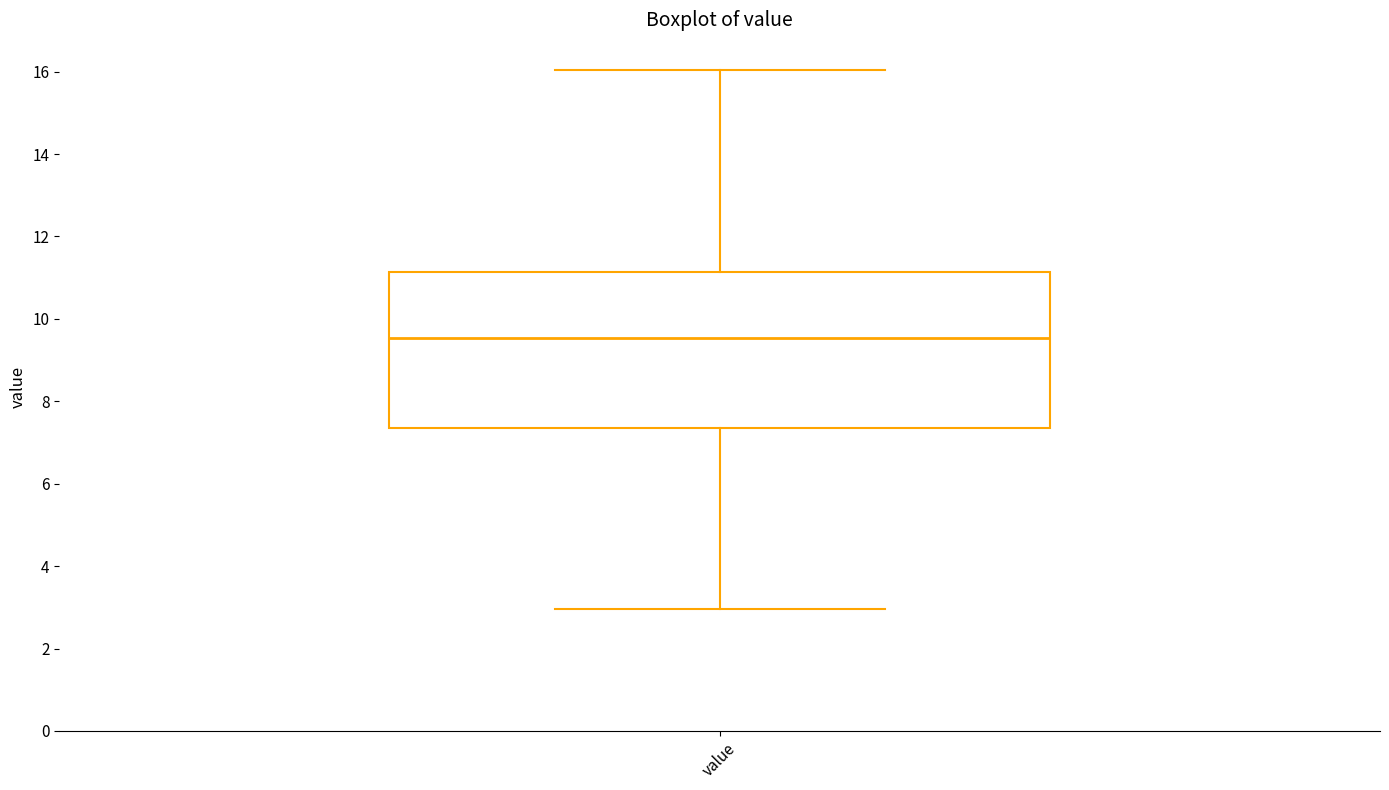

Where does the upper whisker of the box for value end on the y-axis? The values are not printed on the chart, so give them approximately, as read against the axis.

16.0